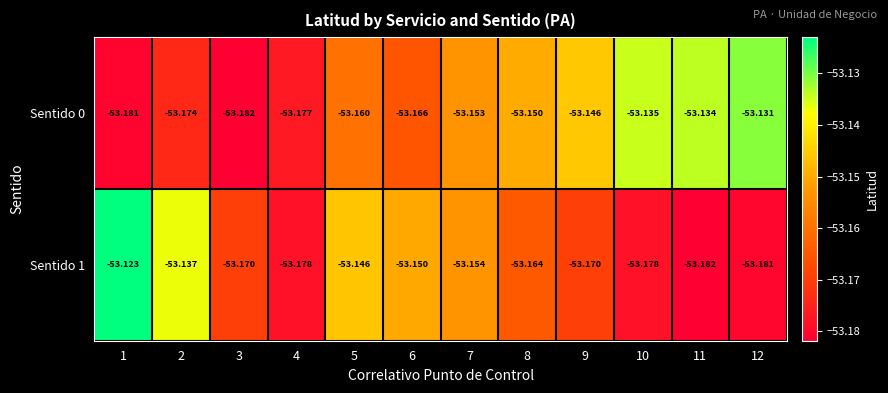

Count the number of categories in the chart.

12